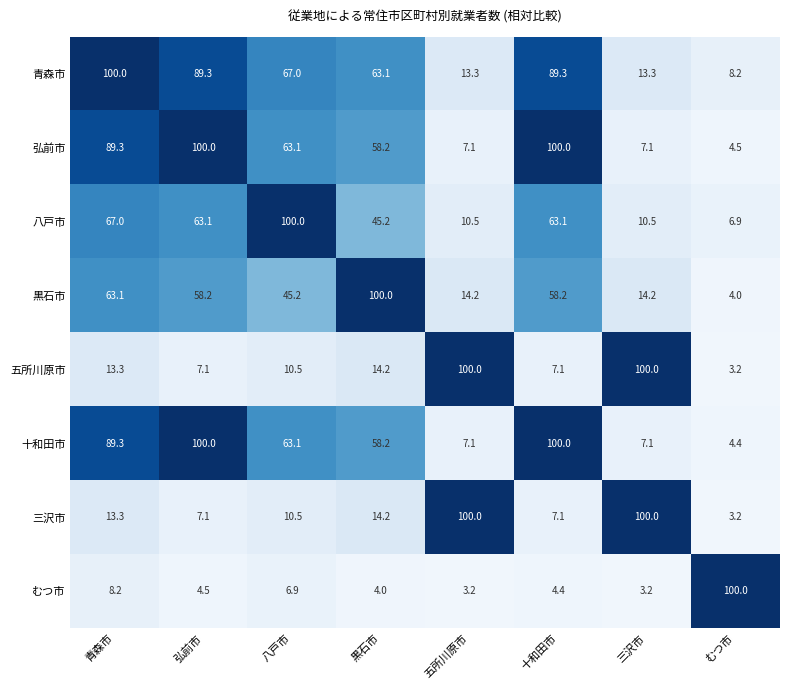

What is the spread (max minus min) of values at 十和田市?

95.6